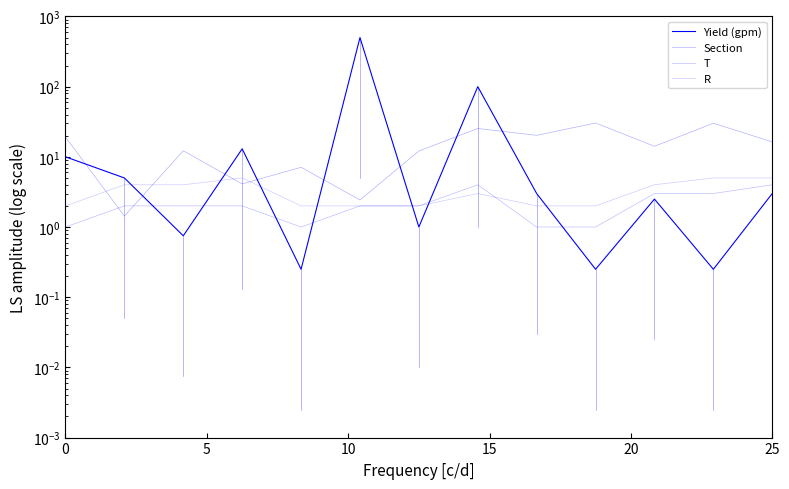

In T, how many points are higher than both neighbors (excluding endpoints)?

1